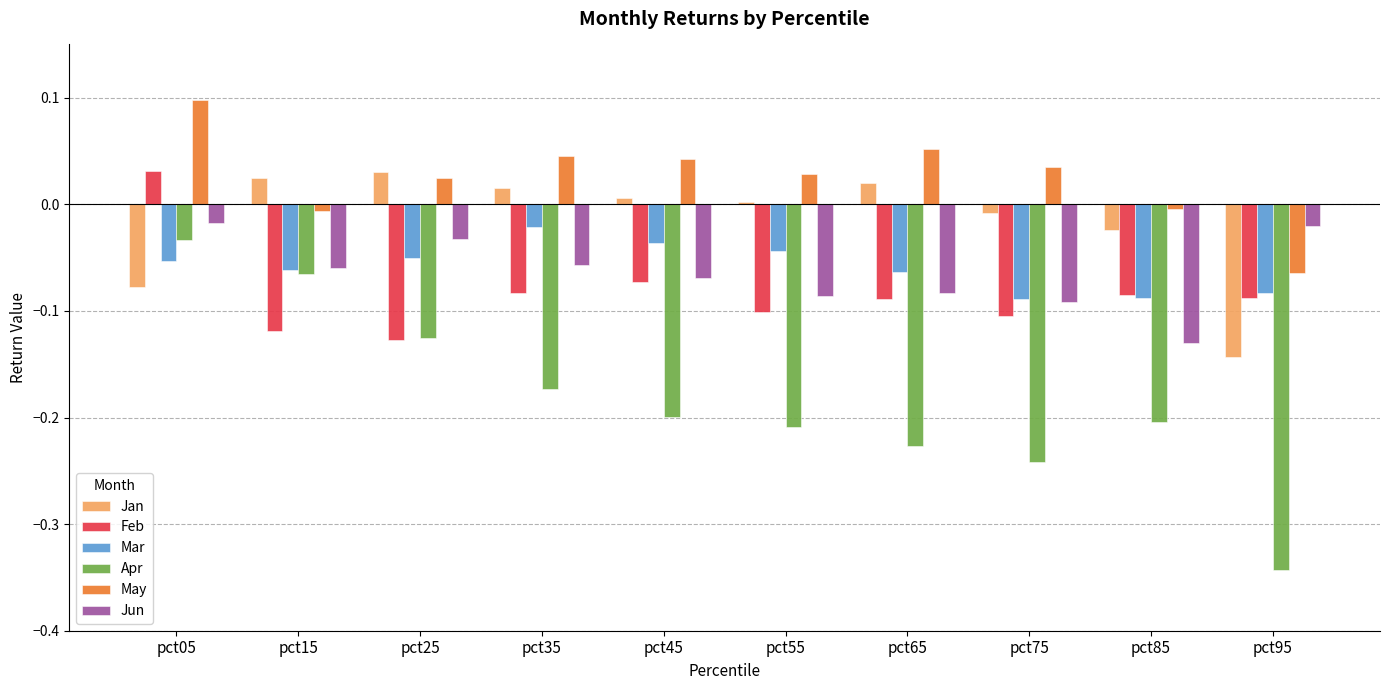

Which series changed the most between pct15 and pct85?

Apr